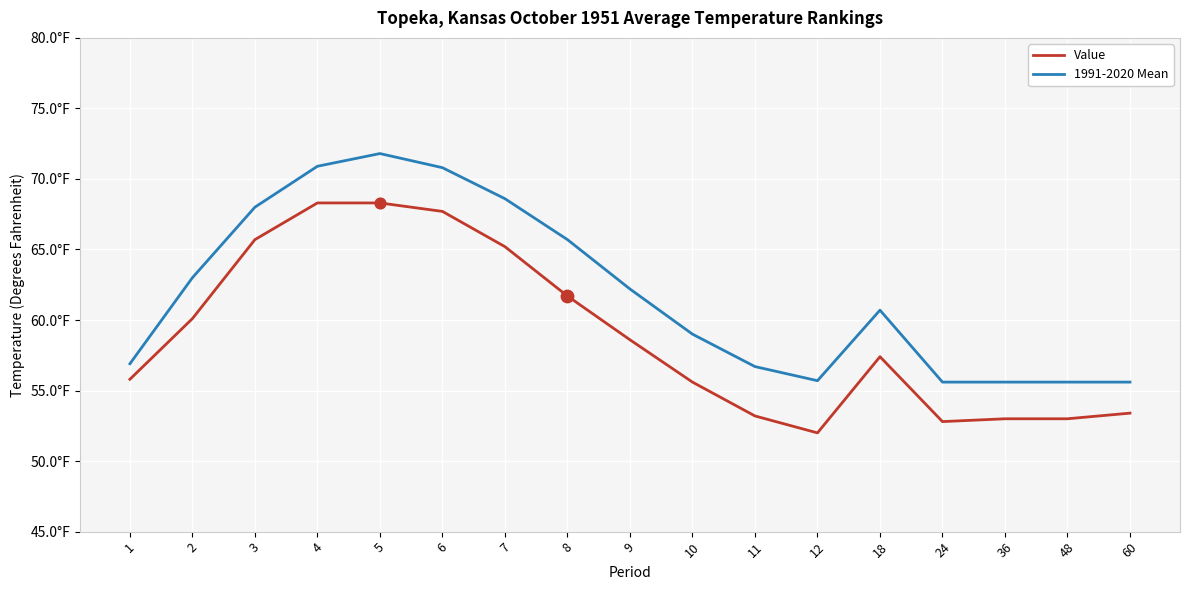

What are all the series names shown in the legend?

Value, 1991-2020 Mean